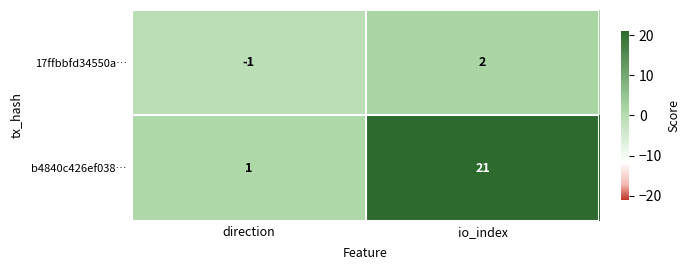

Reading right to left, extract all data points from this chart.

17ffbbfd34550a…: io_index=2	direction=-1
b4840c426ef038…: io_index=21	direction=1